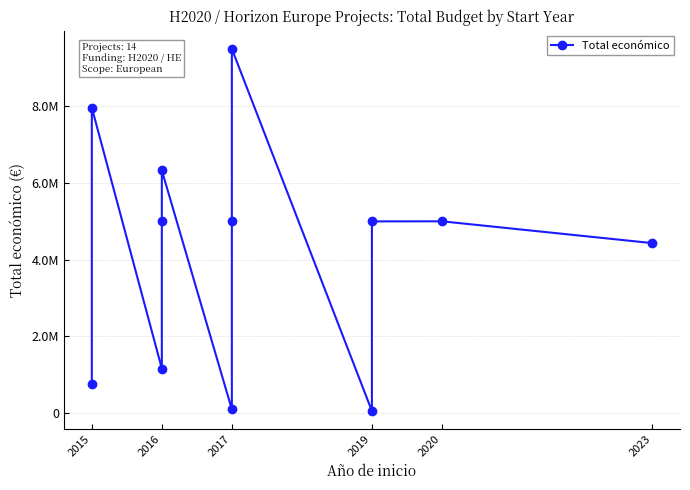

How many values exceed 4997660?

5